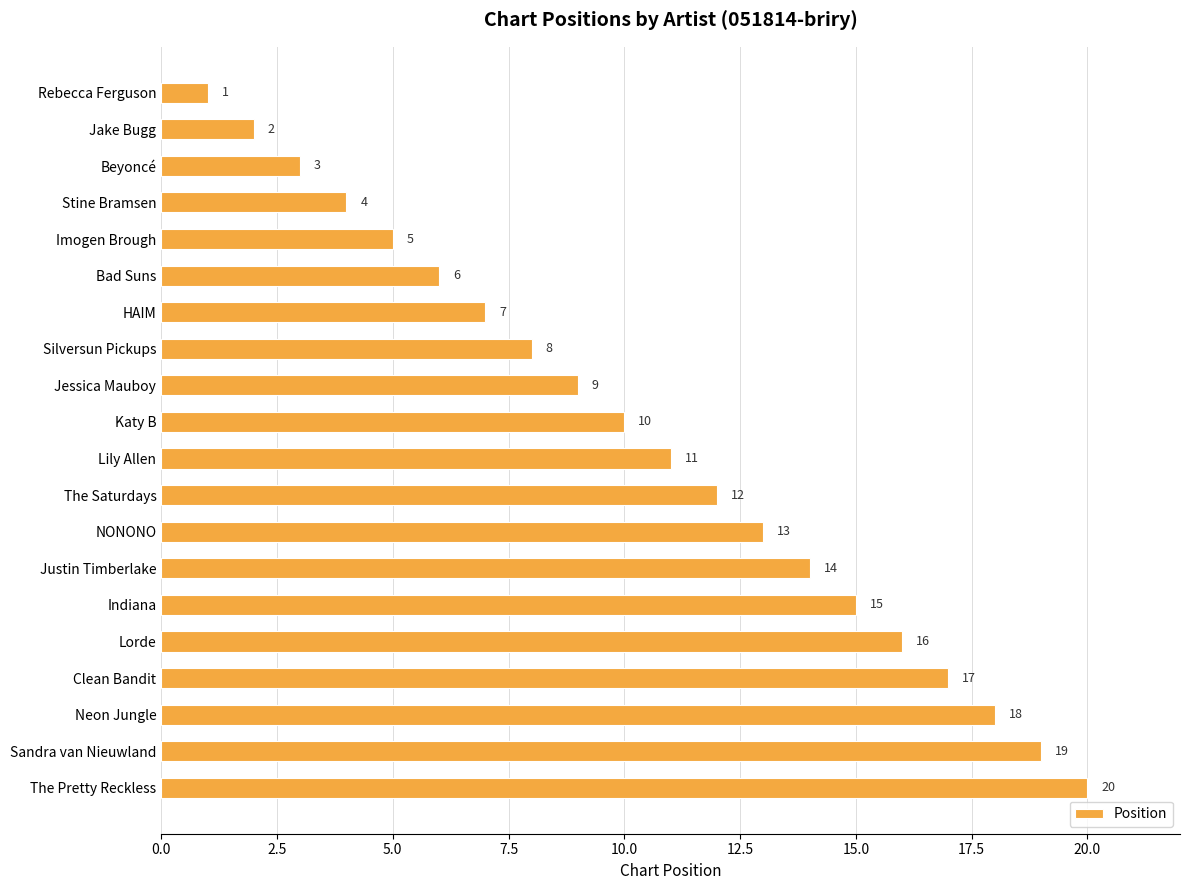

Rank the categories by value from lowest to highest.

Rebecca Ferguson, Jake Bugg, Beyoncé, Stine Bramsen, Imogen Brough, Bad Suns, HAIM, Silversun Pickups, Jessica Mauboy, Katy B, Lily Allen, The Saturdays, NONONO, Justin Timberlake, Indiana, Lorde, Clean Bandit, Neon Jungle, Sandra van Nieuwland, The Pretty Reckless